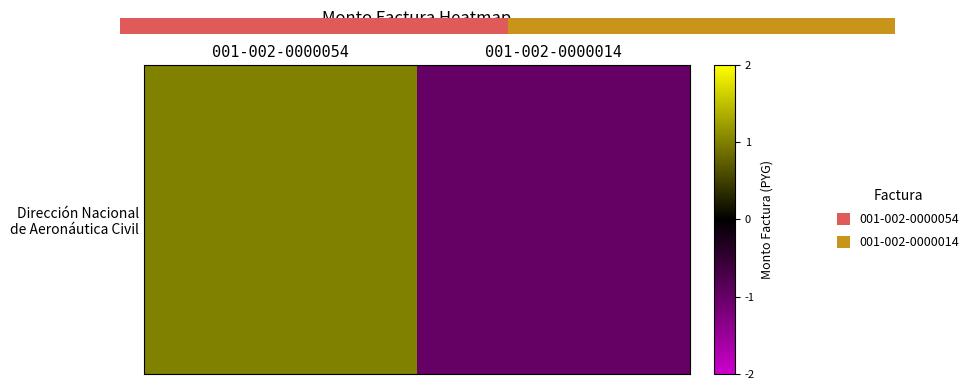

What is the change in value from 001-002-0000054 to 001-002-0000014?

-2